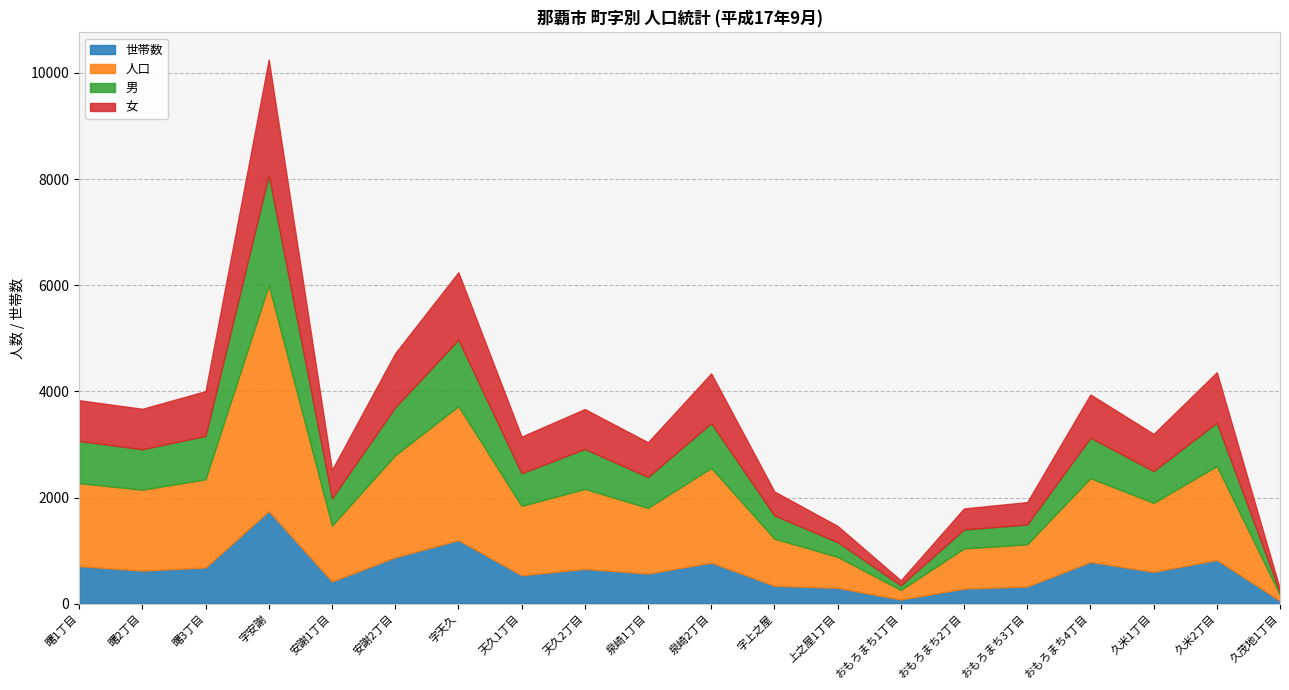

Which series ends up on top after the final intersection of 男 and 女?

女